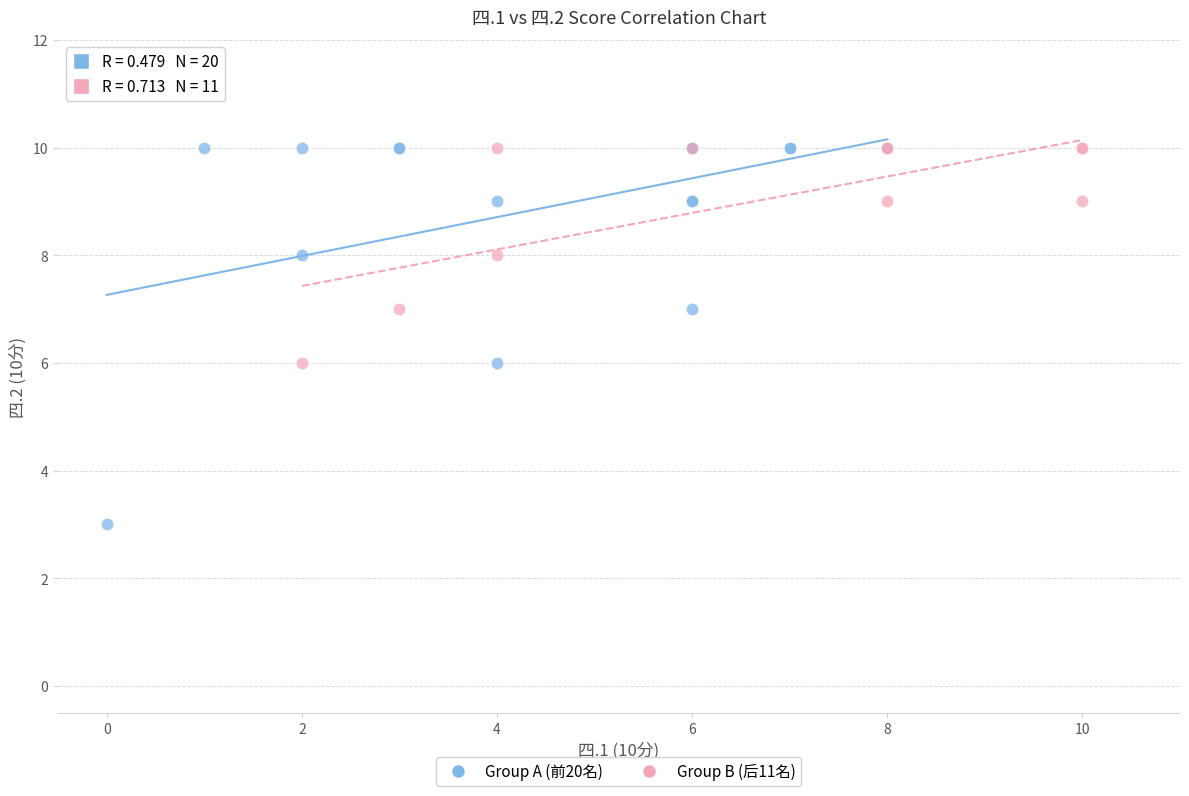

Which series has the largest Y range (max minus min)?

Group A (前20名)